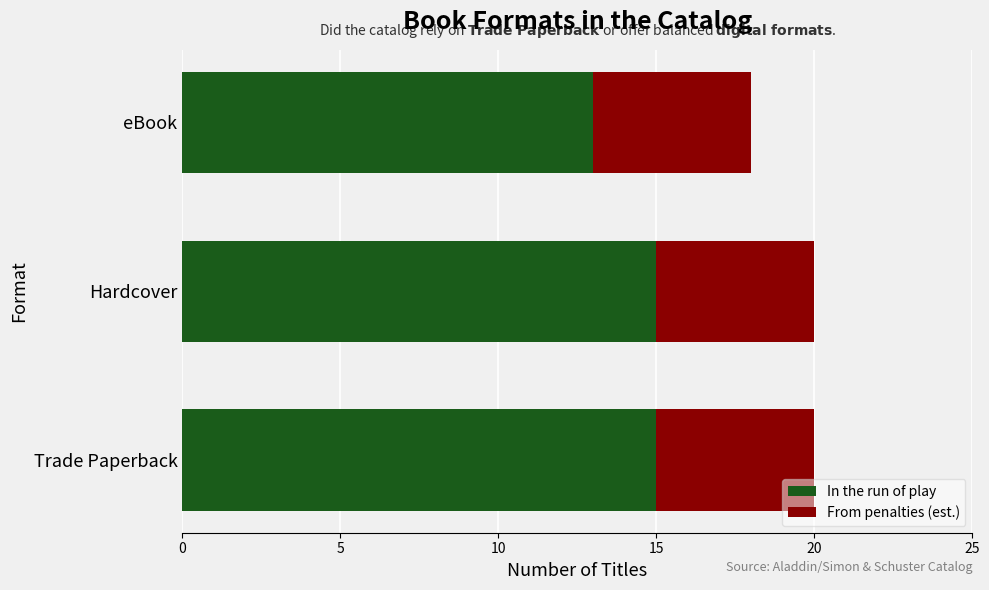

The value of In the run of play at Hardcover is 15. True or false?

True